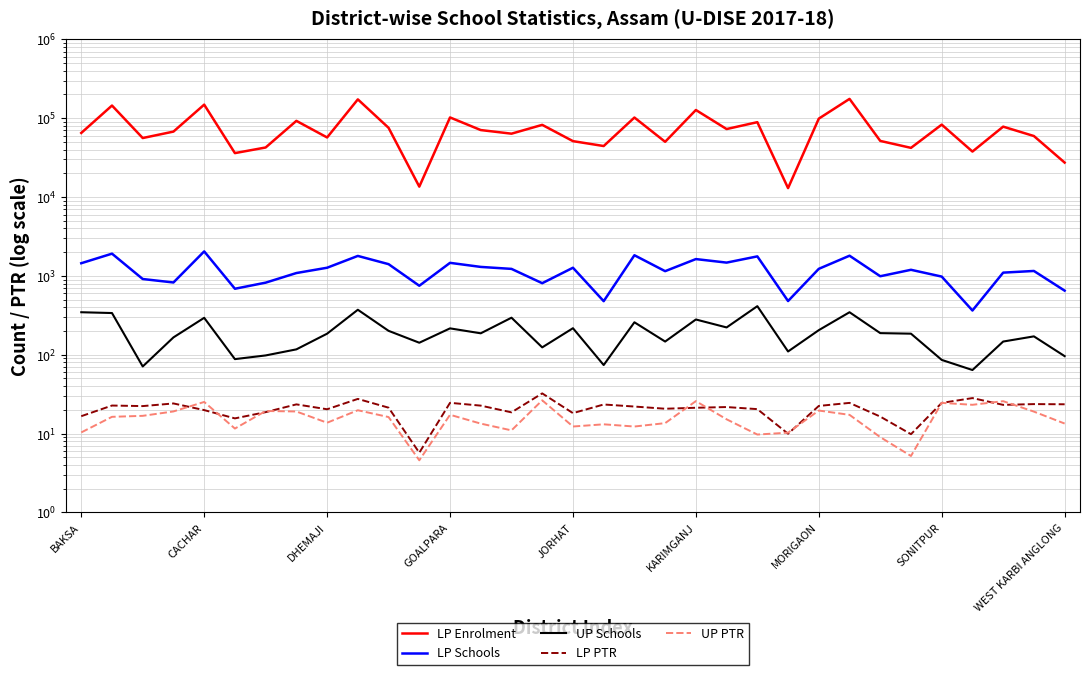

Rank the series by their maximum value, from highest to lowest.

LP Enrolment, LP Schools, UP Schools, LP PTR, UP PTR